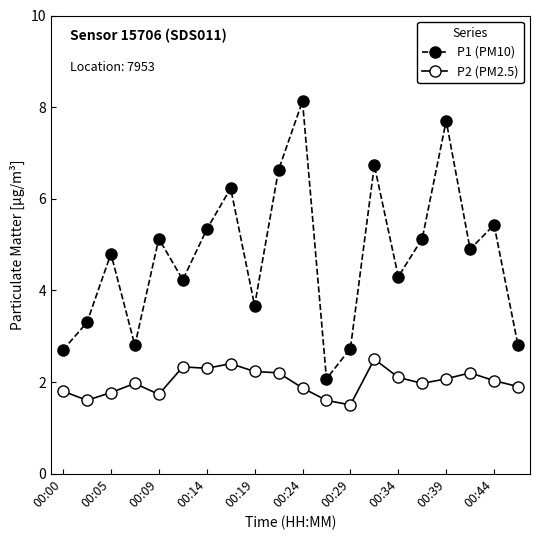

Which series has the largest range (max minus min)?

P1 (PM10)